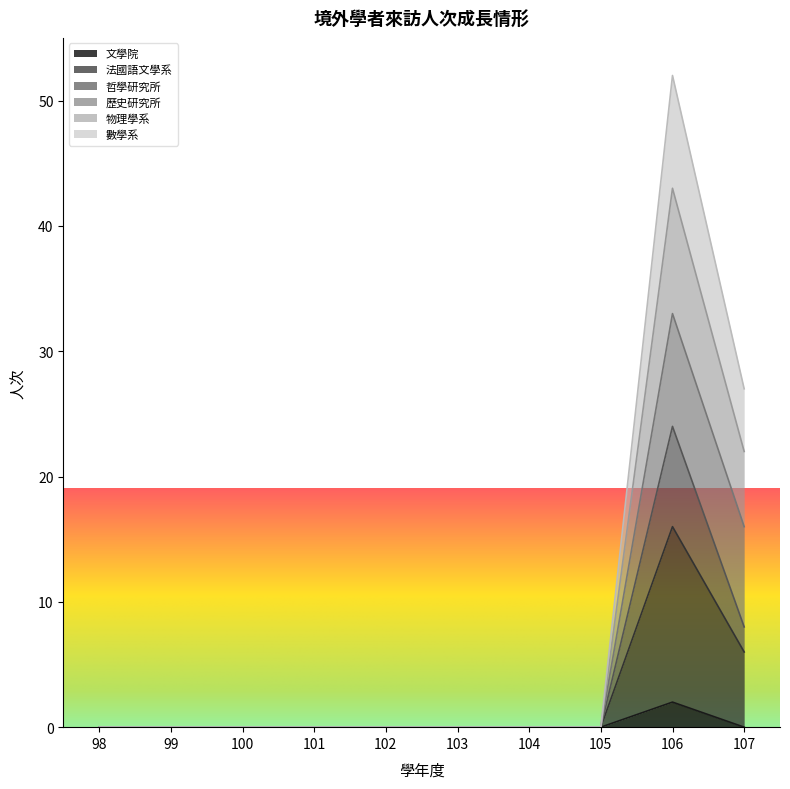

Which category has the highest value in the 文學院 series?

106